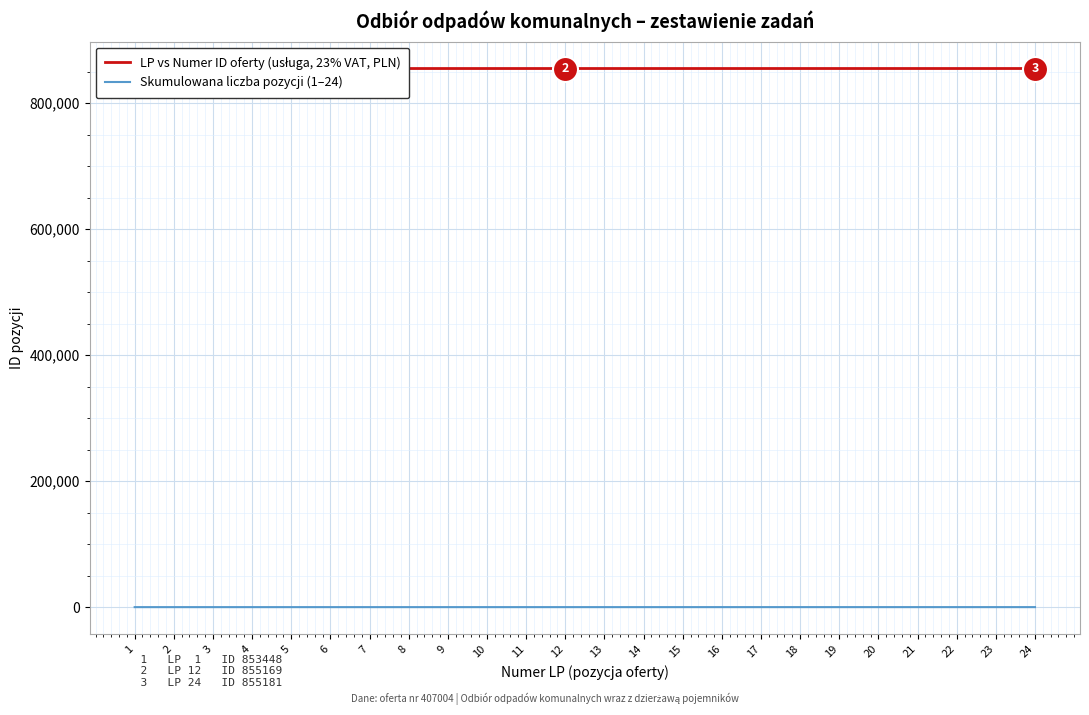

What is the difference between the second highest and minimum values in the LP vs Numer ID oferty (usługa, 23% VAT, PLN) series?

1732.0